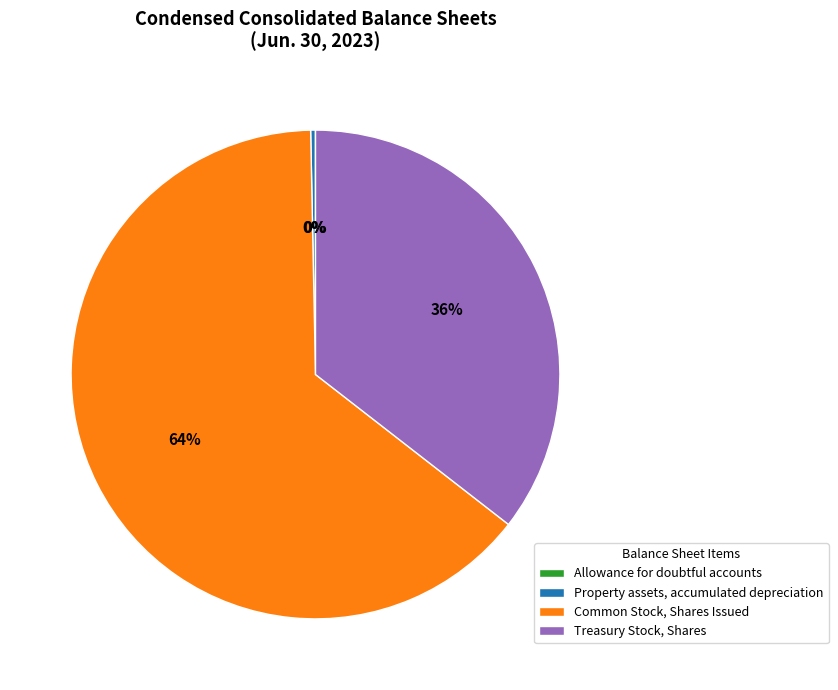

Does any single category account for the majority?

Yes